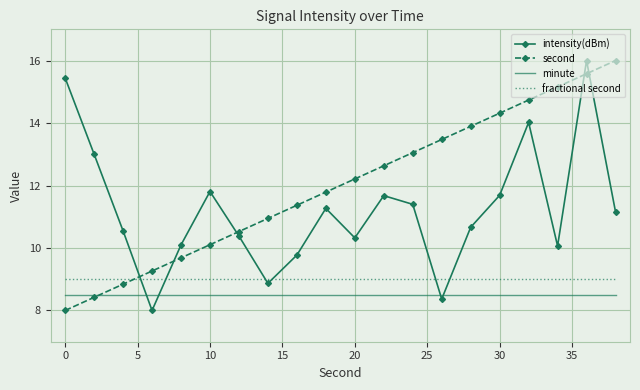

What is the maximum value shown in the chart?

16.0